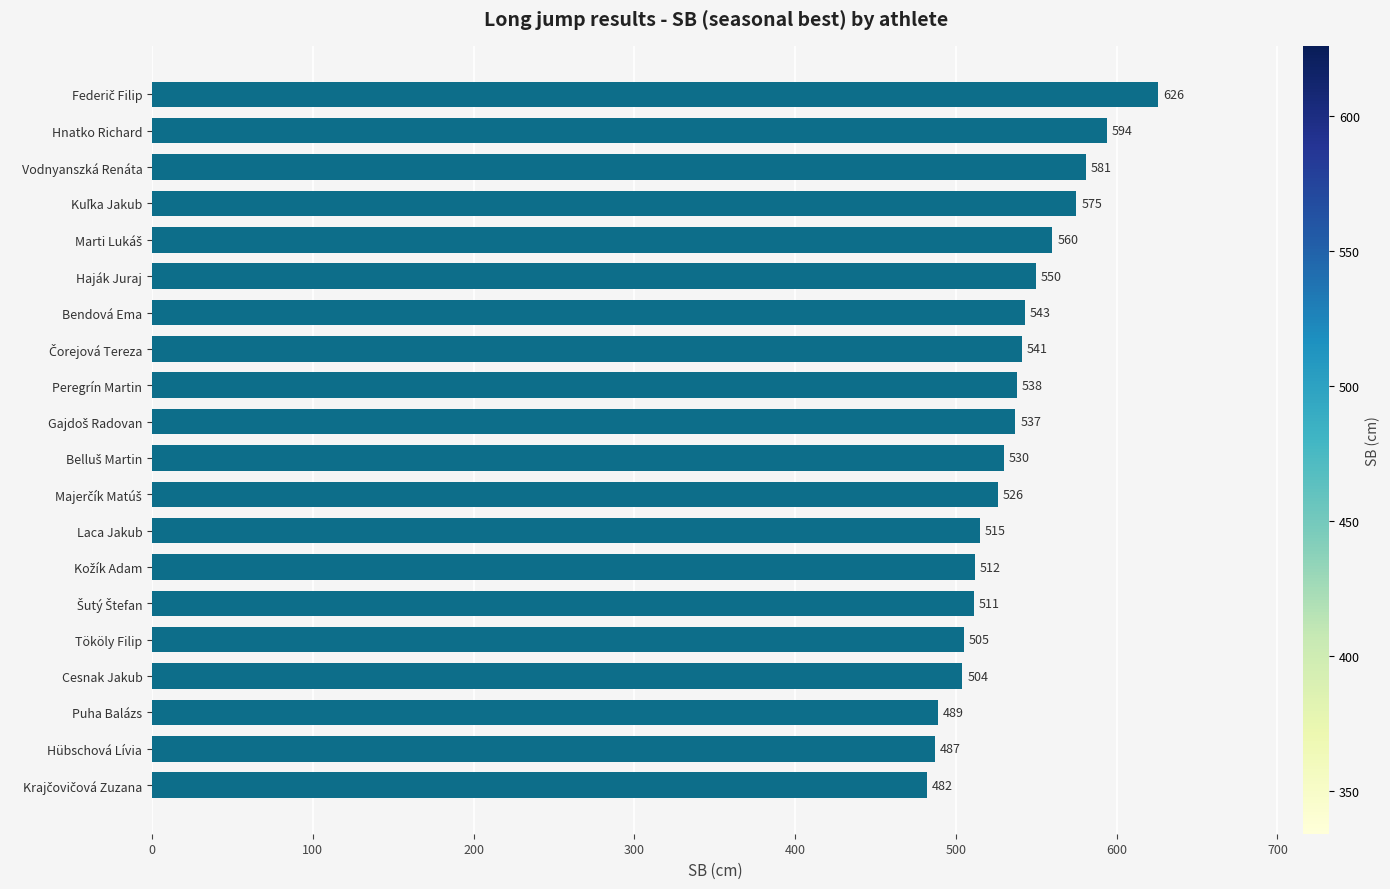

What is the ratio of the value at Hübschová Lívia to the value at Bendová Ema?

0.9